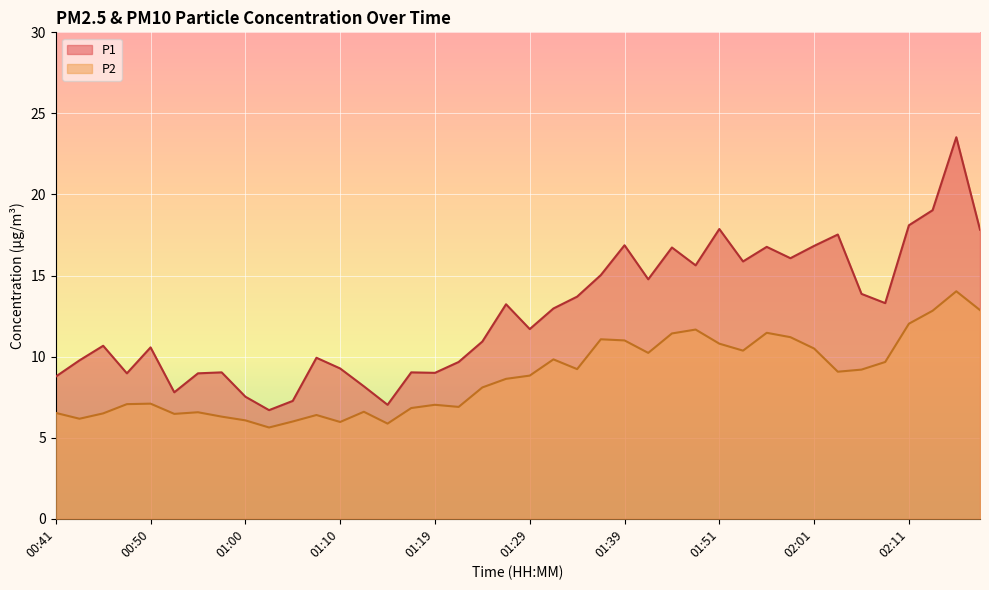

What is the difference between the maximum and minimum values in the P1 series?

16.8